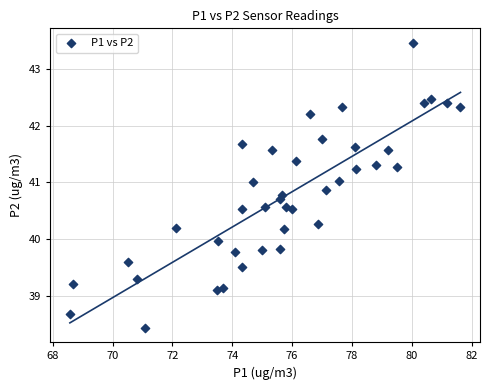

What is the range of X values (max minus min)?

13.1